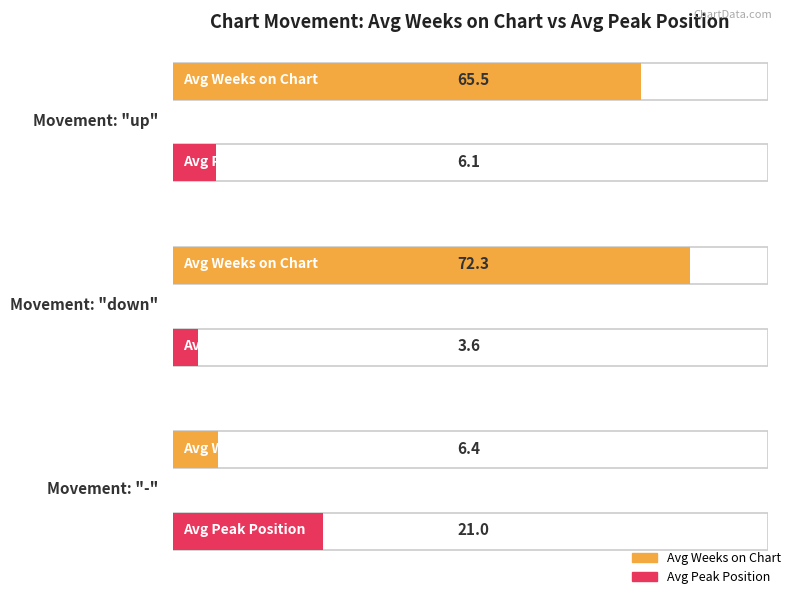

How many categories are shown in the chart?

3